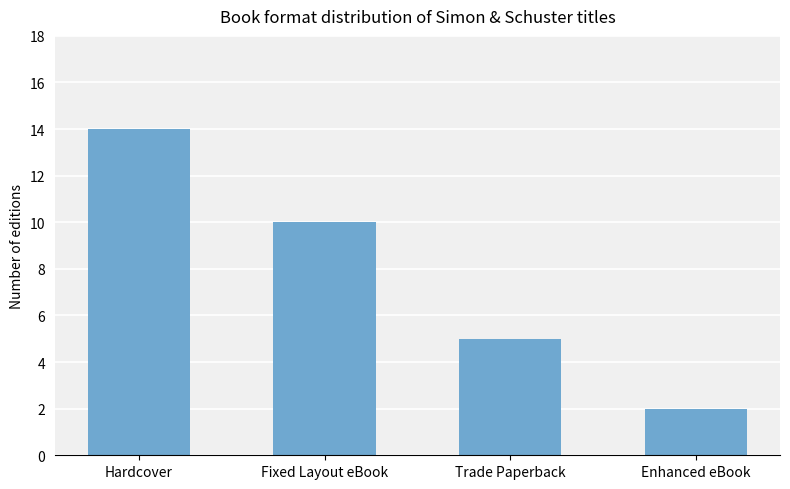

What is the value of the 3rd bar from the left?

5